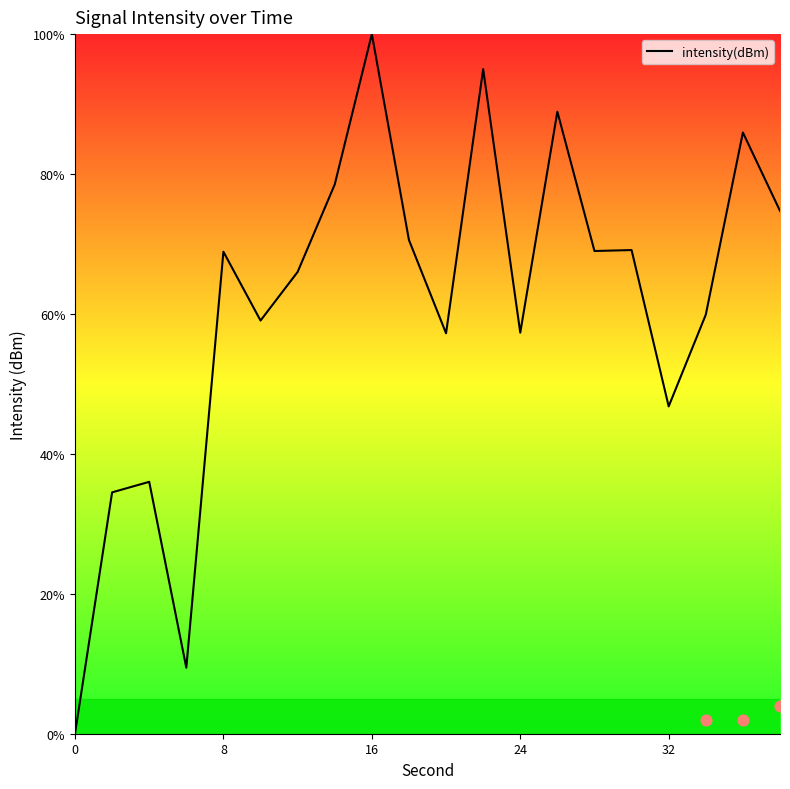

At which label is intensity(dBm) closest to 50?

32